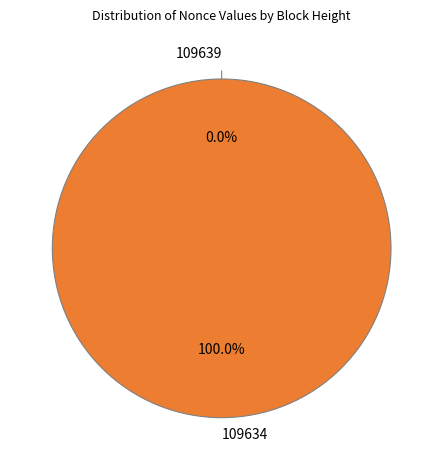

To the nearest percent, what is the difference between the largest and smallest slice percentages?

100%